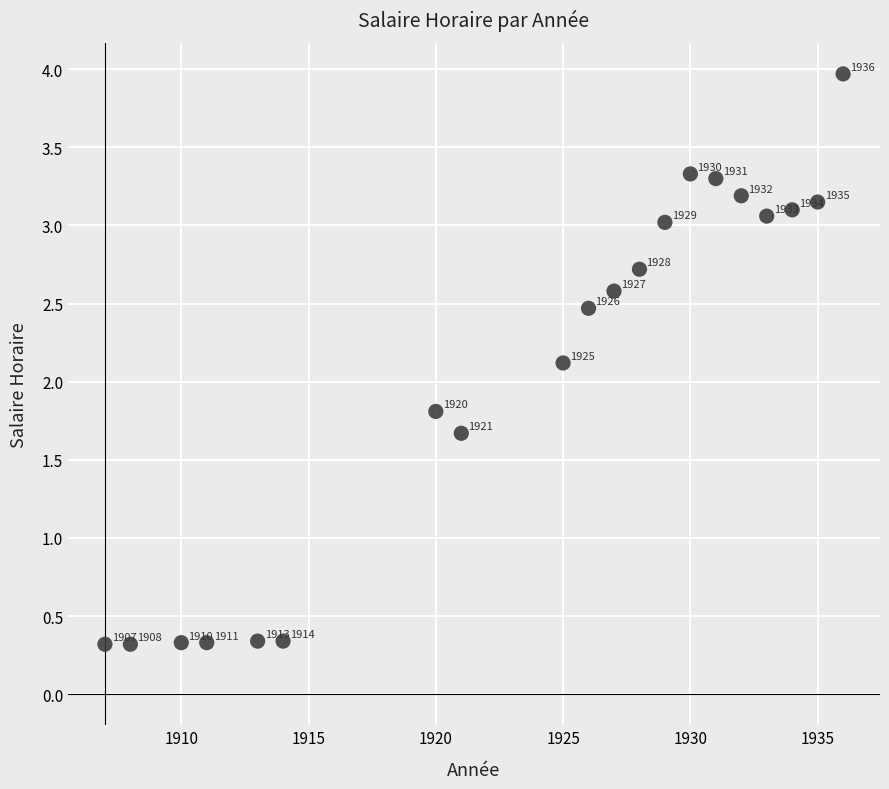

What is the range of X values (max minus min)?

29.0